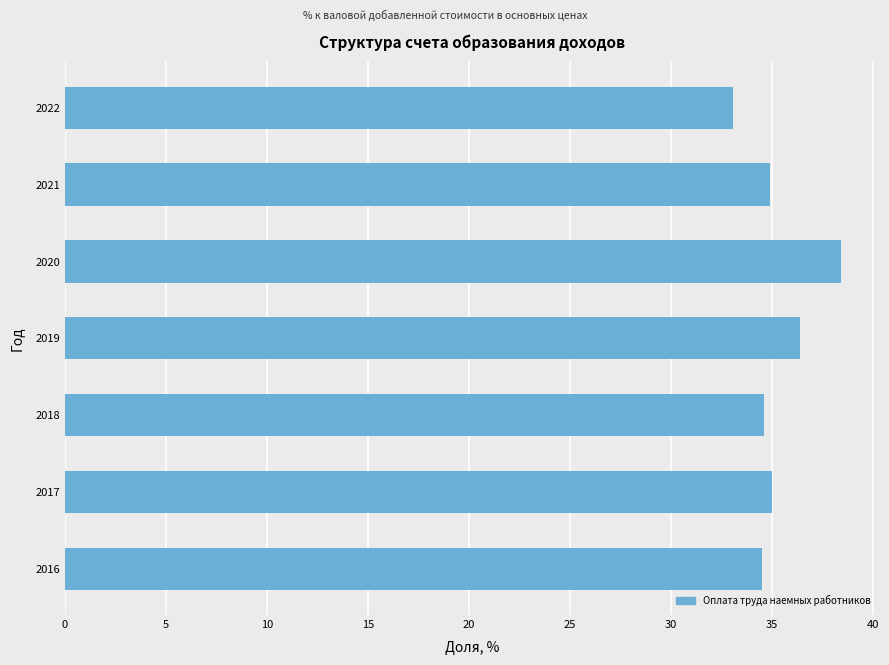

What is the difference between the maximum and minimum values?

5.3